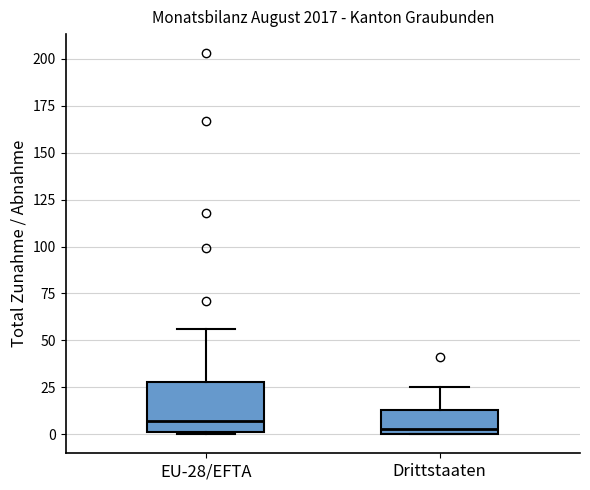

Reading left to right, read every box against the y-axis: the position of its median line, the range the box covers, and the ends of its whiskers. The values are not printed on the chart, so give them approximately, as read against the axis.

EU-28/EFTA: median 5, box 0 to 30, whiskers 0 to 55
Drittstaaten: median 5, box 0 to 15, whiskers 0 to 25